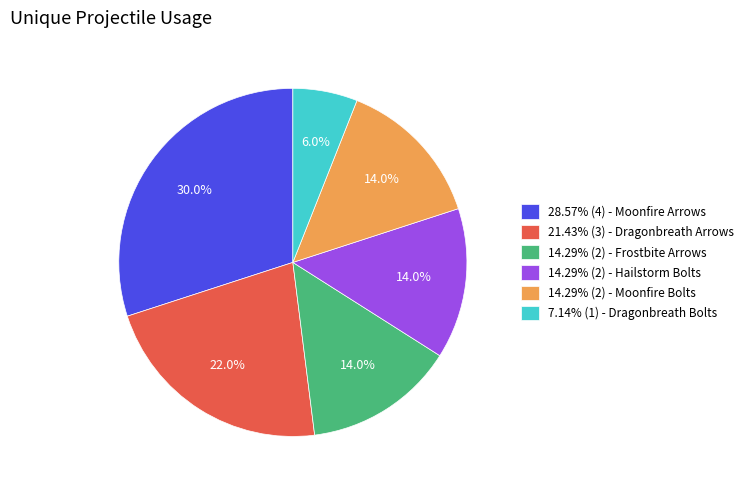

What percentage is NOT represented by 14.29% (2) - Moonfire Bolts?

86.0%